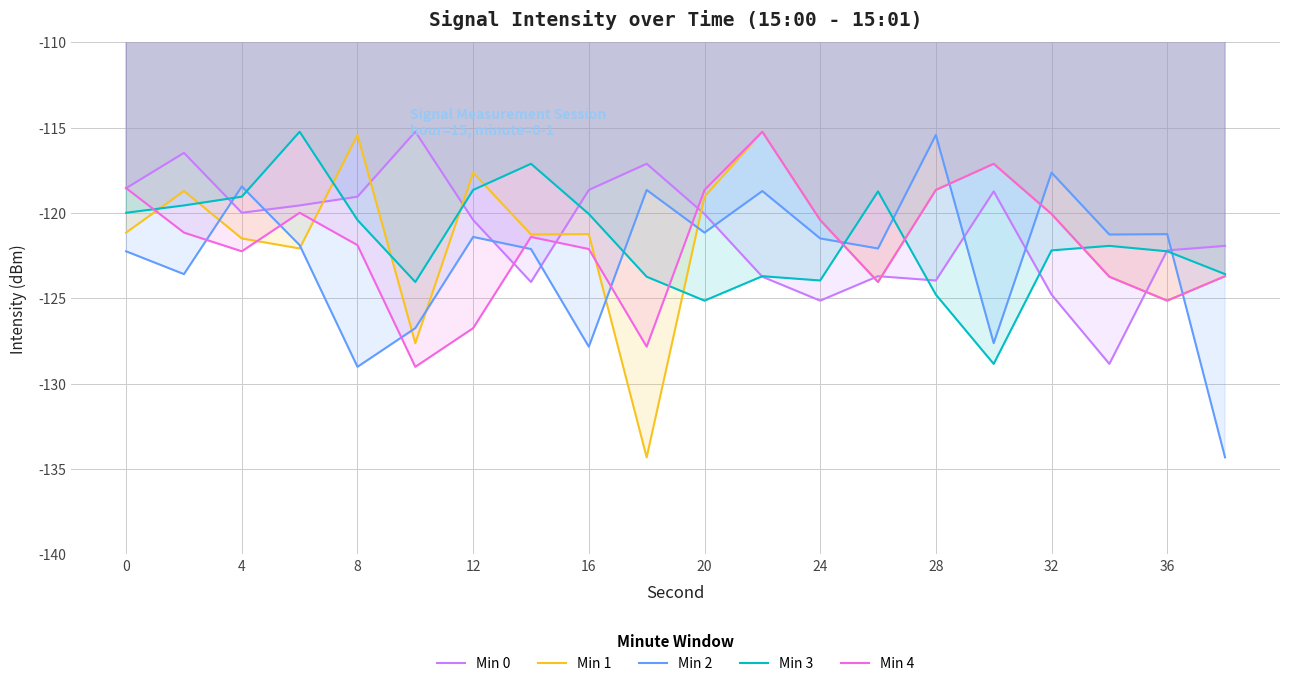

What is the difference between the highest and lowest values at 0?

3.7